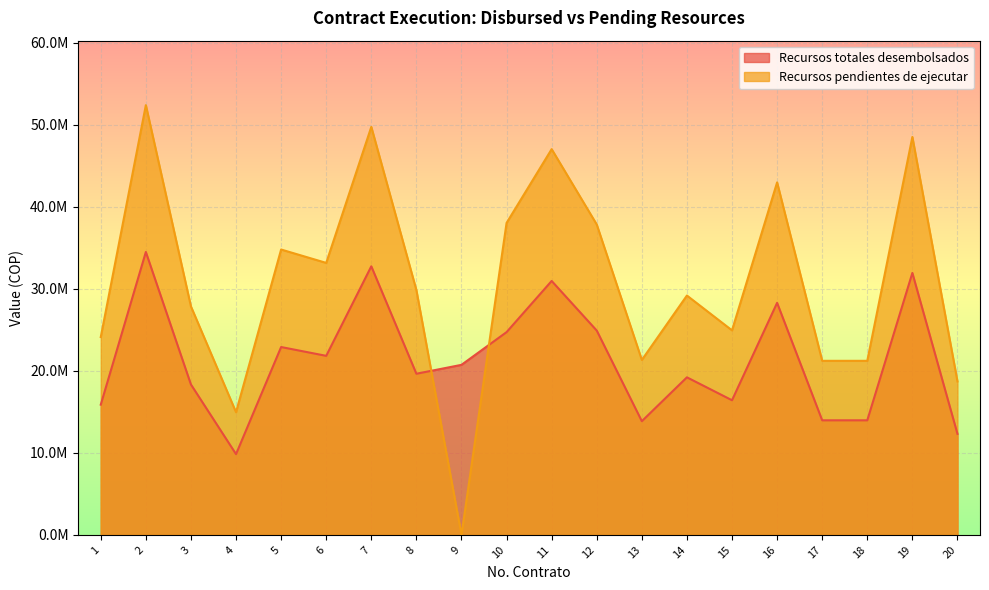

Which series has the widest spread of values?

Recursos pendientes de ejecutar